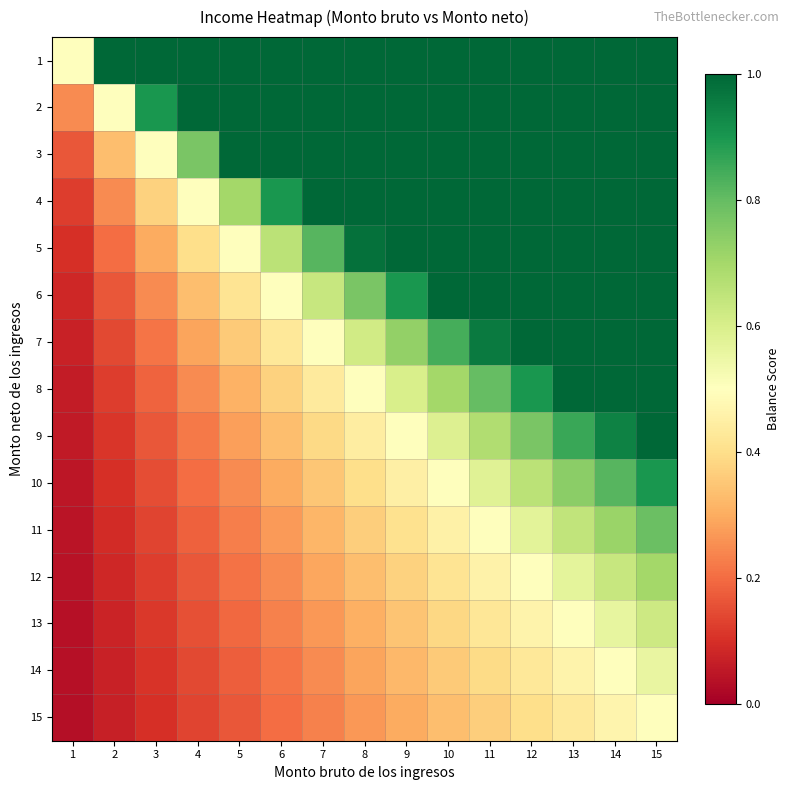

Reading left to right, what are all the values shown in this chart?

1: 1=0.5	2=1.0	3=1.0	4=1.0	5=1.0	6=1.0	7=1.0	8=1.0	9=1.0	10=1.0	11=1.0	12=1.0	13=1.0	14=1.0	15=1.0
2: 1=0.2	2=0.5	3=0.9	4=1.0	5=1.0	6=1.0	7=1.0	8=1.0	9=1.0	10=1.0	11=1.0	12=1.0	13=1.0	14=1.0	15=1.0
3: 1=0.2	2=0.3	3=0.5	4=0.8	5=1.0	6=1.0	7=1.0	8=1.0	9=1.0	10=1.0	11=1.0	12=1.0	13=1.0	14=1.0	15=1.0
4: 1=0.1	2=0.2	3=0.4	4=0.5	5=0.7	6=0.9	7=1.0	8=1.0	9=1.0	10=1.0	11=1.0	12=1.0	13=1.0	14=1.0	15=1.0
5: 1=0.1	2=0.2	3=0.3	4=0.4	5=0.5	6=0.7	7=0.8	8=1.0	9=1.0	10=1.0	11=1.0	12=1.0	13=1.0	14=1.0	15=1.0
6: 1=0.1	2=0.2	3=0.2	4=0.3	5=0.4	6=0.5	7=0.6	8=0.8	9=0.9	10=1.0	11=1.0	12=1.0	13=1.0	14=1.0	15=1.0
7: 1=0.1	2=0.1	3=0.2	4=0.3	5=0.4	6=0.4	7=0.5	8=0.6	9=0.7	10=0.8	11=1.0	12=1.0	13=1.0	14=1.0	15=1.0
8: 1=0.1	2=0.1	3=0.2	4=0.2	5=0.3	6=0.4	7=0.4	8=0.5	9=0.6	10=0.7	11=0.8	12=0.9	13=1.0	14=1.0	15=1.0
9: 1=0.1	2=0.1	3=0.2	4=0.2	5=0.3	6=0.3	7=0.4	8=0.4	9=0.5	10=0.6	11=0.7	12=0.8	13=0.9	14=0.9	15=1.0
10: 1=0.0	2=0.1	3=0.1	4=0.2	5=0.2	6=0.3	7=0.3	8=0.4	9=0.4	10=0.5	11=0.6	12=0.7	13=0.7	14=0.8	15=0.9
11: 1=0.0	2=0.1	3=0.1	4=0.2	5=0.2	6=0.3	7=0.3	8=0.4	9=0.4	10=0.5	11=0.5	12=0.6	13=0.6	14=0.7	15=0.8
12: 1=0.0	2=0.1	3=0.1	4=0.2	5=0.2	6=0.2	7=0.3	8=0.3	9=0.4	10=0.4	11=0.5	12=0.5	13=0.6	14=0.6	15=0.7
13: 1=0.0	2=0.1	3=0.1	4=0.2	5=0.2	6=0.2	7=0.3	8=0.3	9=0.3	10=0.4	11=0.4	12=0.5	13=0.5	14=0.6	15=0.6
14: 1=0.0	2=0.1	3=0.1	4=0.1	5=0.2	6=0.2	7=0.2	8=0.3	9=0.3	10=0.4	11=0.4	12=0.4	13=0.5	14=0.5	15=0.6
15: 1=0.0	2=0.1	3=0.1	4=0.1	5=0.2	6=0.2	7=0.2	8=0.3	9=0.3	10=0.3	11=0.4	12=0.4	13=0.4	14=0.5	15=0.5